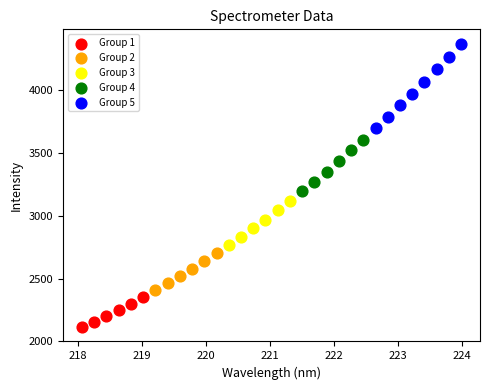

Which series has the widest spread of Y values?

Group 5